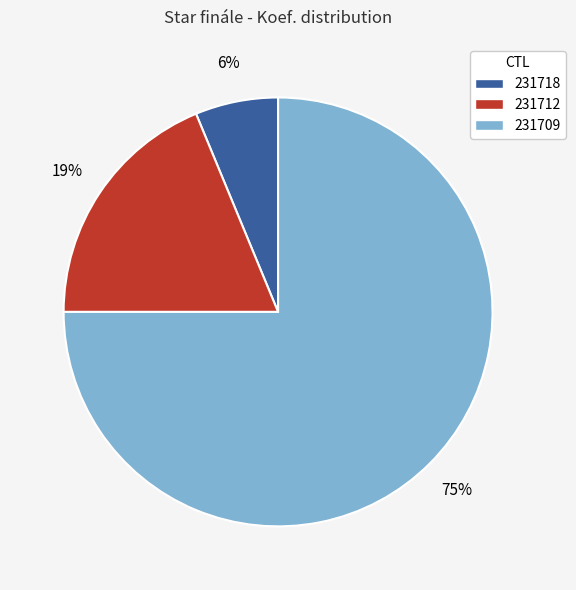

True or false: 231709 accounts for 75% of the total.

True